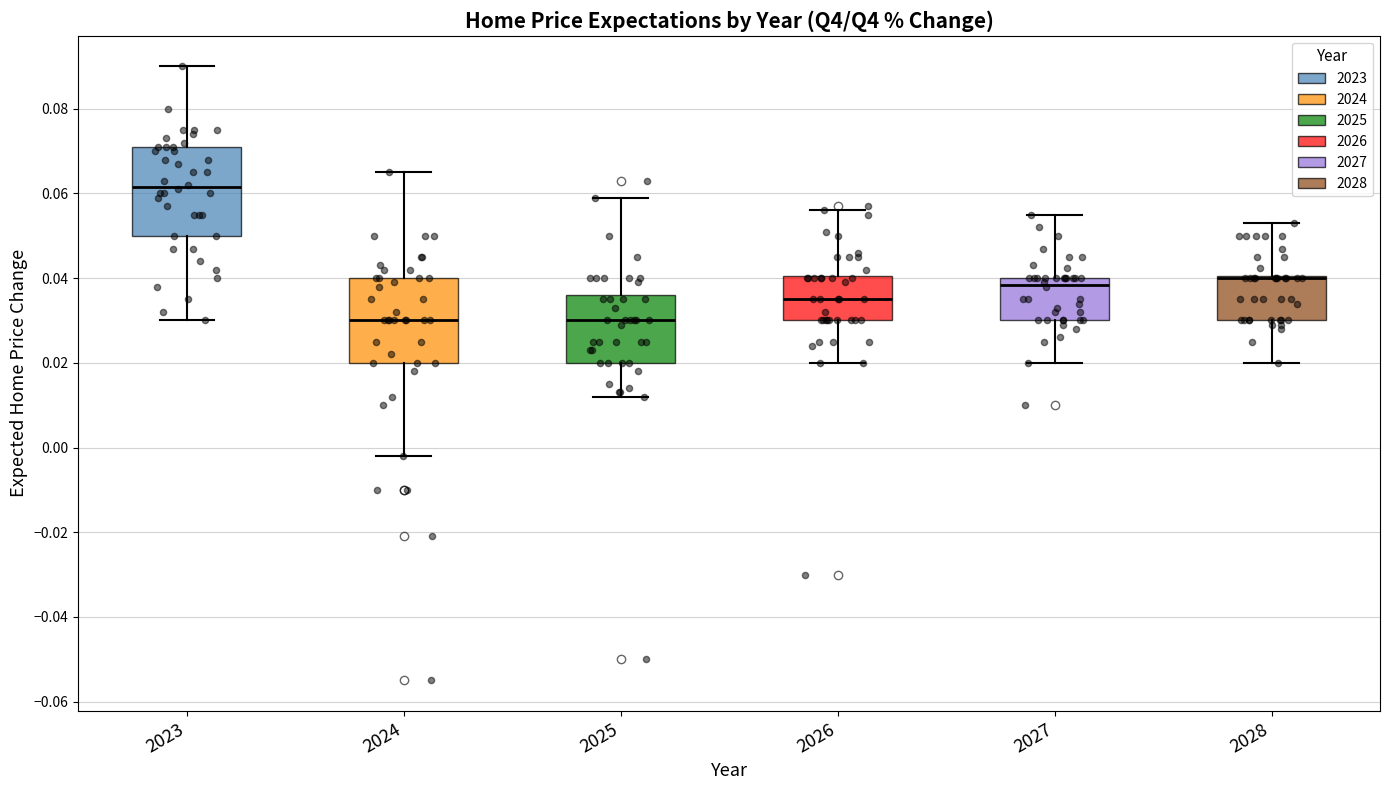

Where does the upper whisker of the box at x = 2025 end on the y-axis? The values are not printed on the chart, so give them approximately, as read against the axis.

0.060